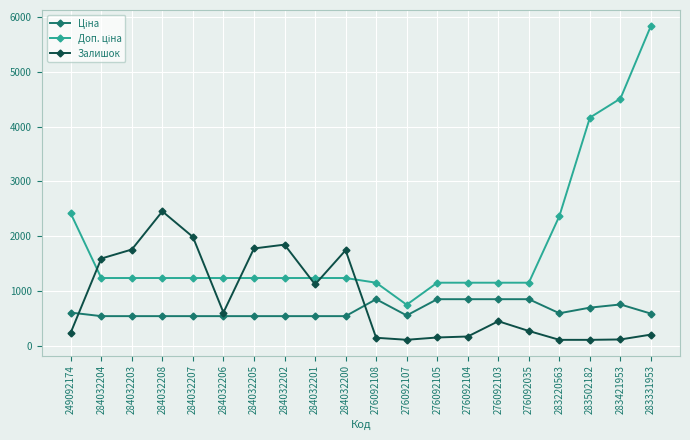

What is the spread (max minus min) of values at 283502182?

4059.6